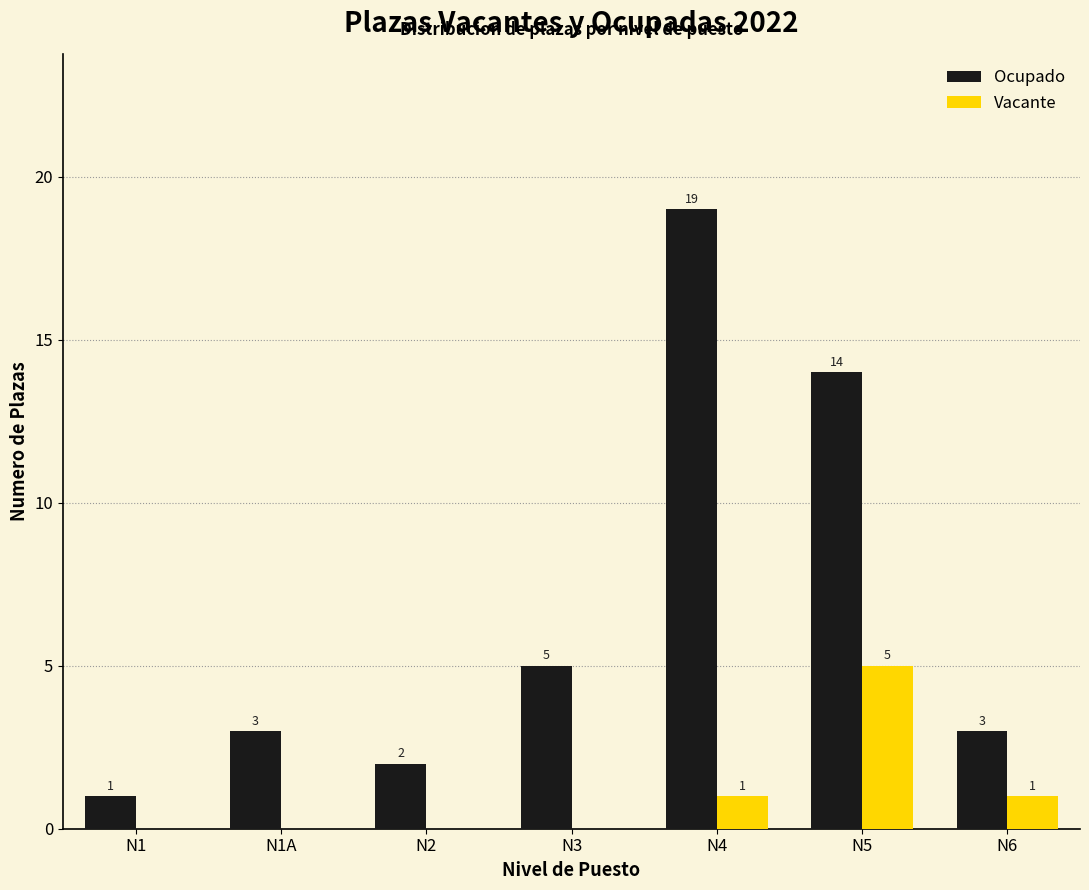

Reading left to right, extract all data points from this chart.

Ocupado: N1=1	N1A=3	N2=2	N3=5	N4=19	N5=14	N6=3
Vacante: N1=0	N1A=0	N2=0	N3=0	N4=1	N5=5	N6=1